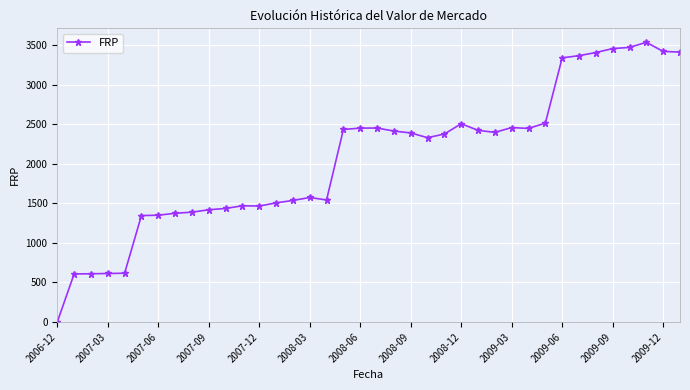

How many distinct data groups are displayed?

1